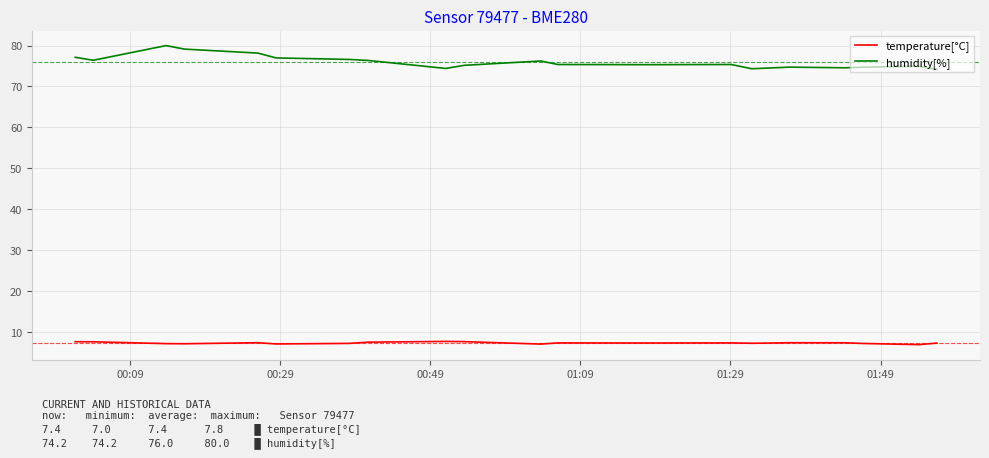

What is the difference between the maximum and minimum values in the humidity[%] series?

5.8